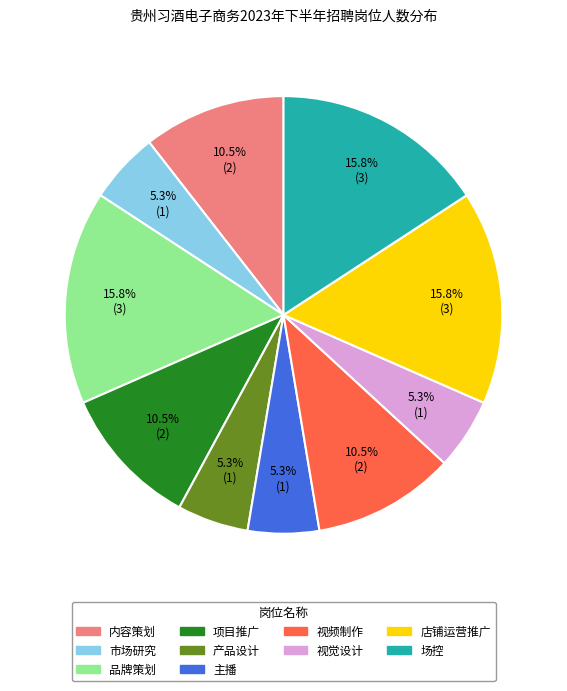

What is the ratio of the value at 产品设计 to the value at 项目推广?

0.5